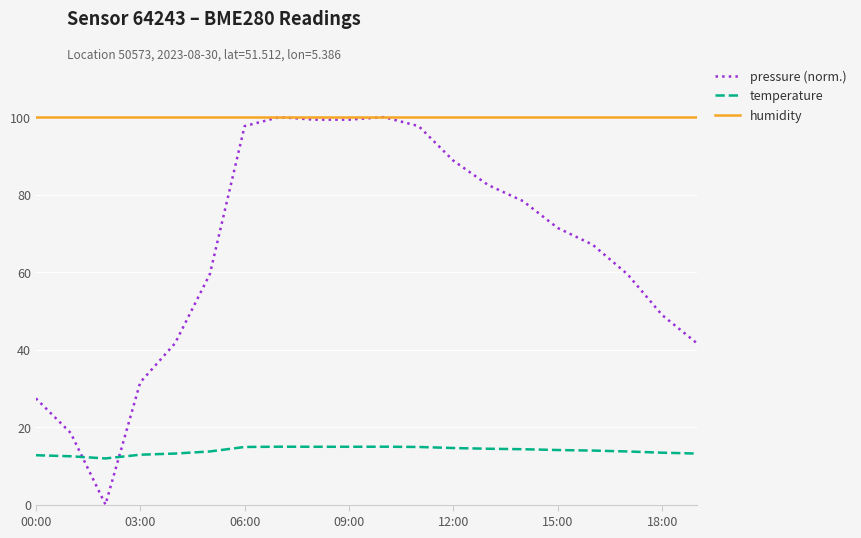

What is the maximum value shown in the chart?

100.0